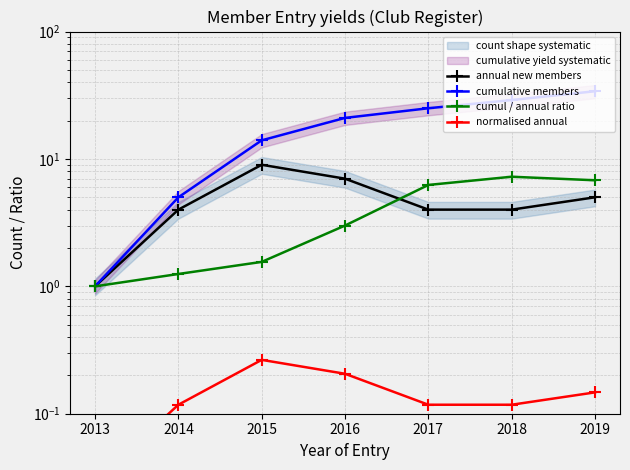

True or false: annual new members and normalised annual cross at least once.

False